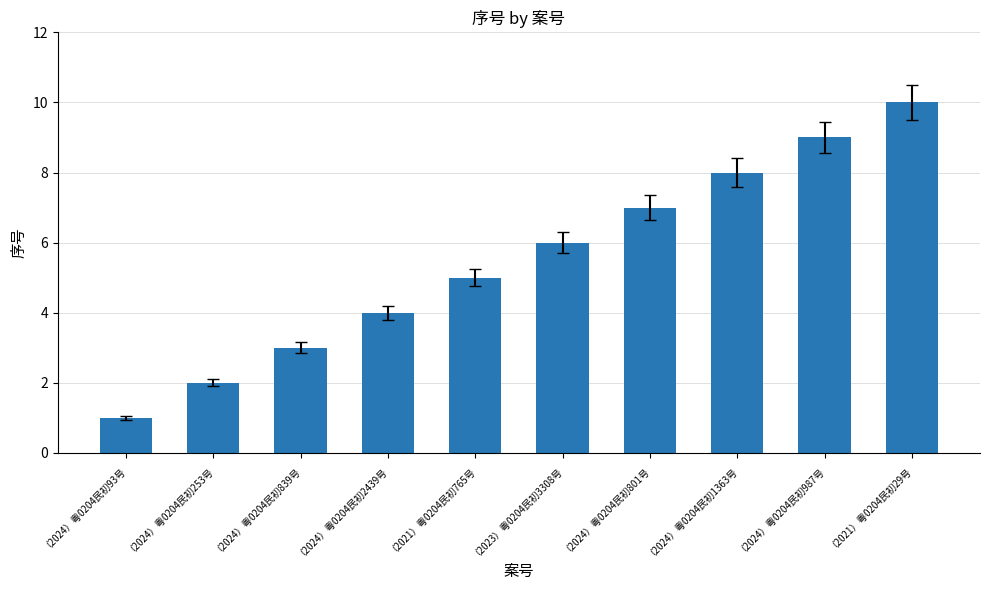

Rank the categories by value from lowest to highest.

（2024）粤0204民初93号, （2024）粤0204民初253号, （2024）粤0204民初839号, （2024）粤0204民初2439号, （2021）粤0204民初765号, （2023）粤0204民初3308号, （2024）粤0204民初801号, （2024）粤0204民初1363号, （2024）粤0204民初987号, （2021）粤0204民初29号